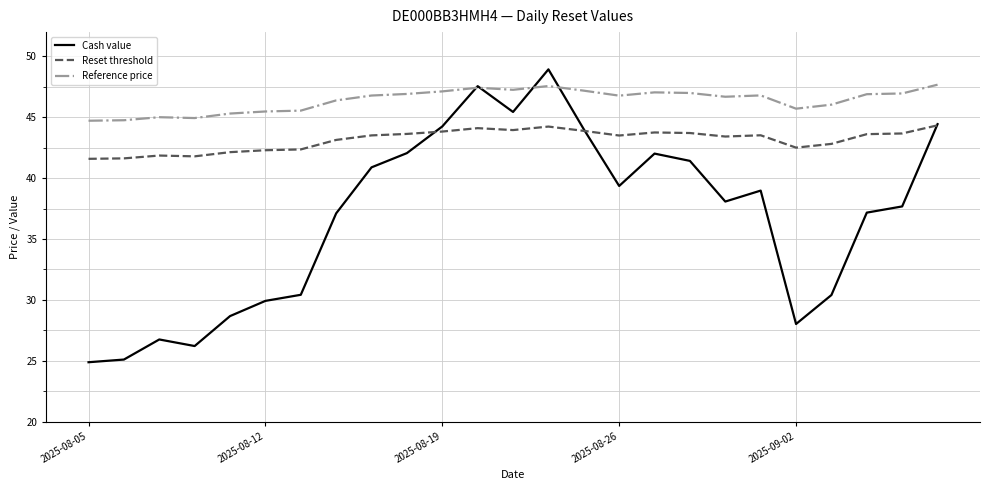

Which series has the largest total across all categories?

Reference price